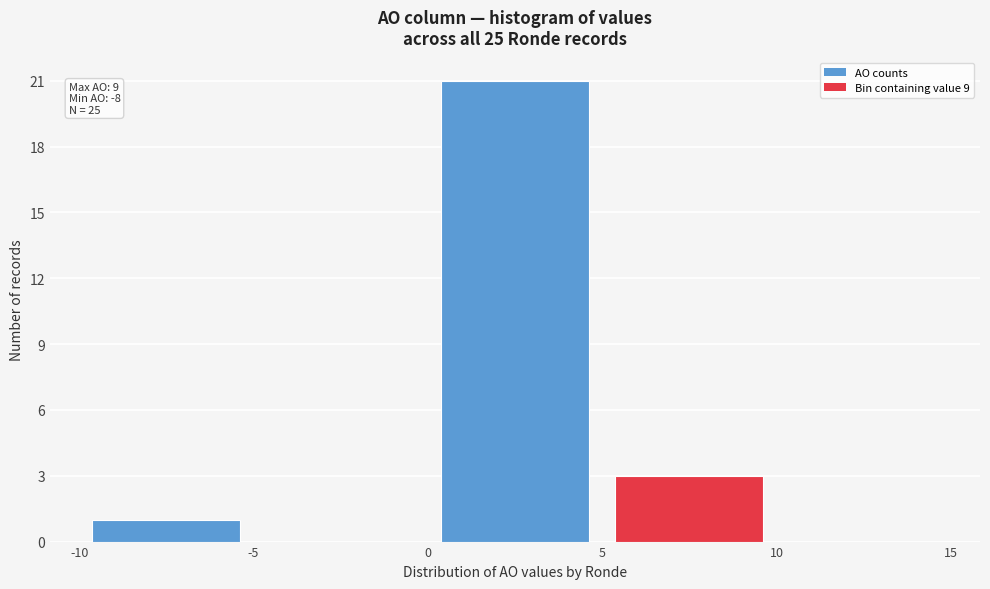

Which range on the x-axis has the tallest bar?

0 to 5